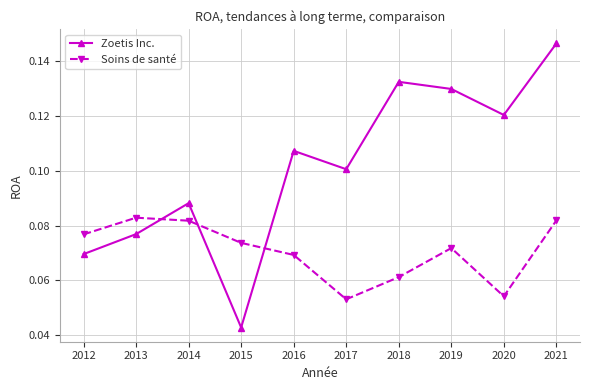

The value of Zoetis Inc. at 2013 is 0.1. True or false?

True